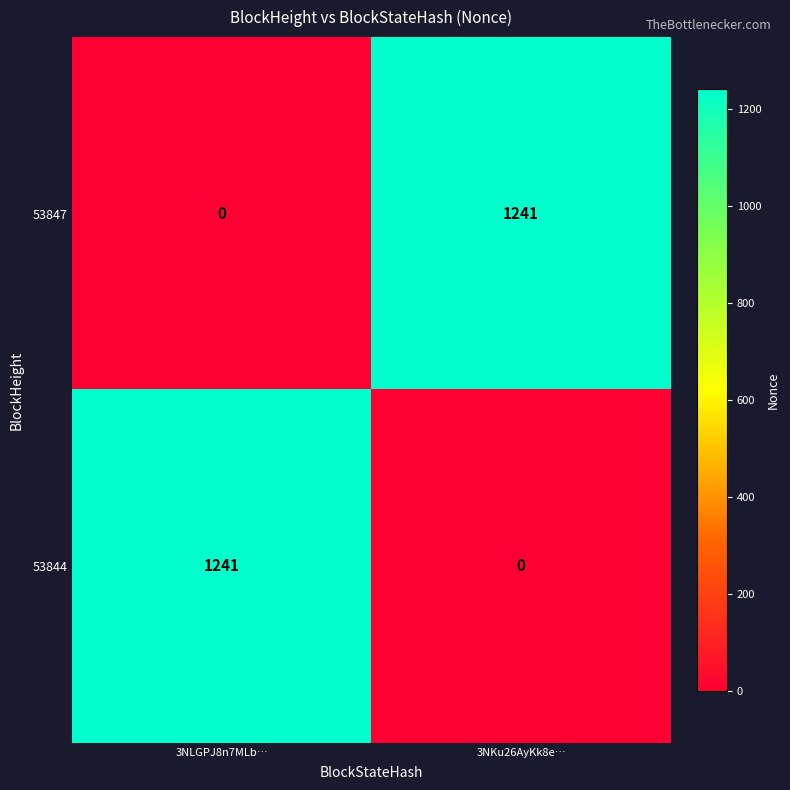

What is the difference between the 53844 values at 3NLGPJ8n7MLb… and 3NKu26AyKk8e…?

1241